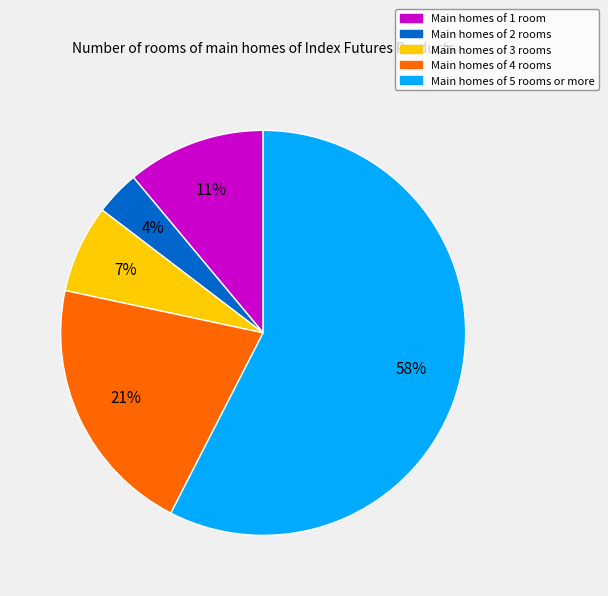

To the nearest percent, what is the average slice percentage?

20%